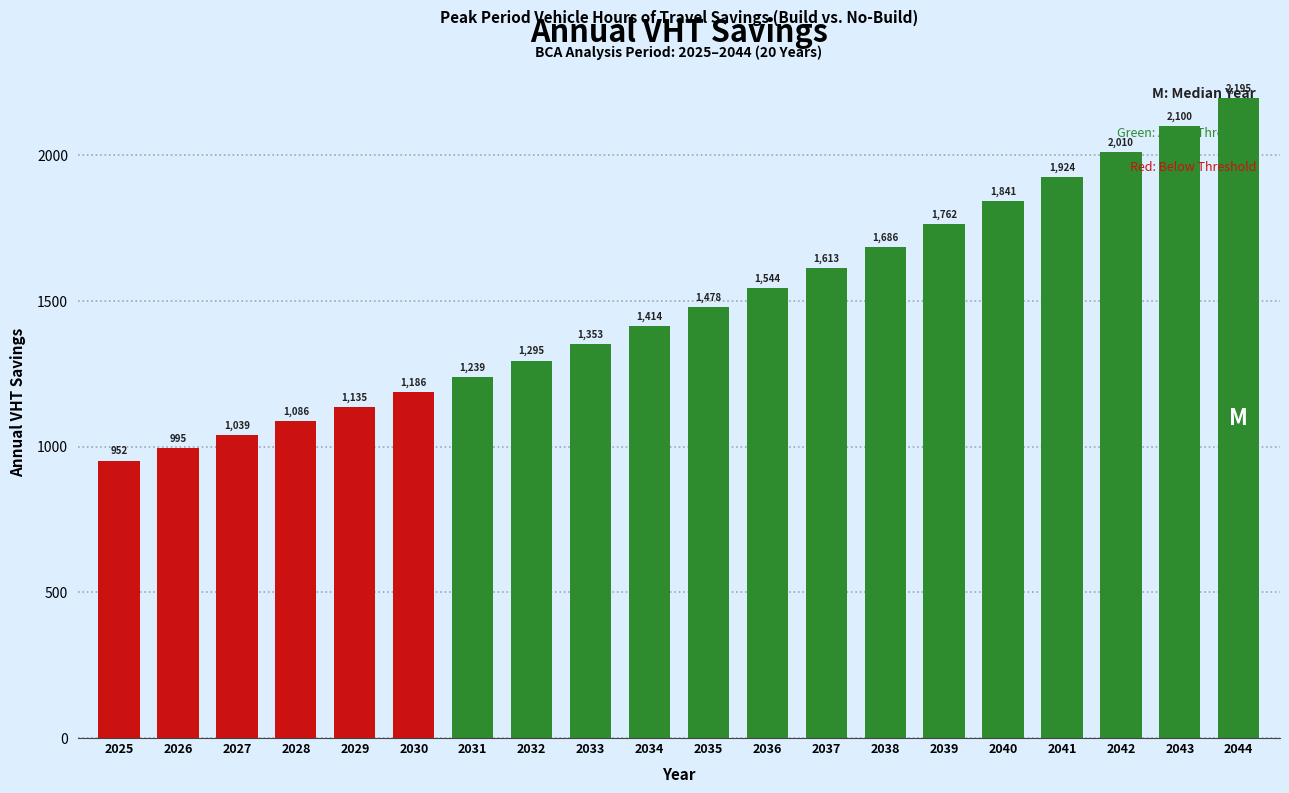

What is the minimum value shown in the chart?

952.0